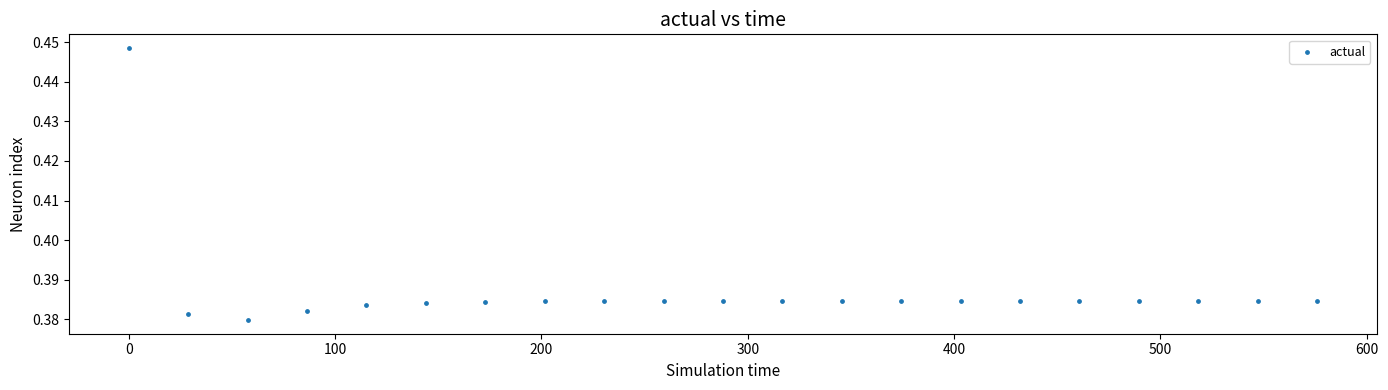

What is the range of X values (max minus min)?

576.0